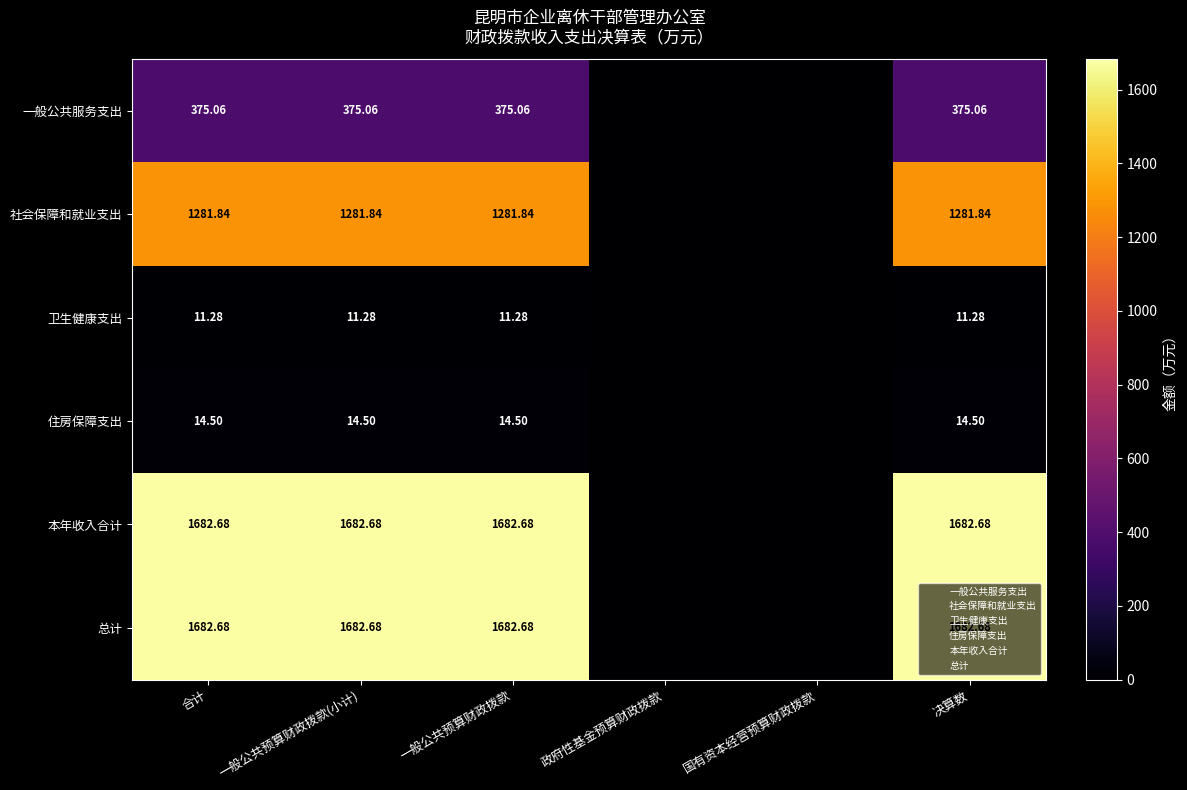

Which series changed the most between 合计 and 政府性基金预算财政拨款?

本年收入合计